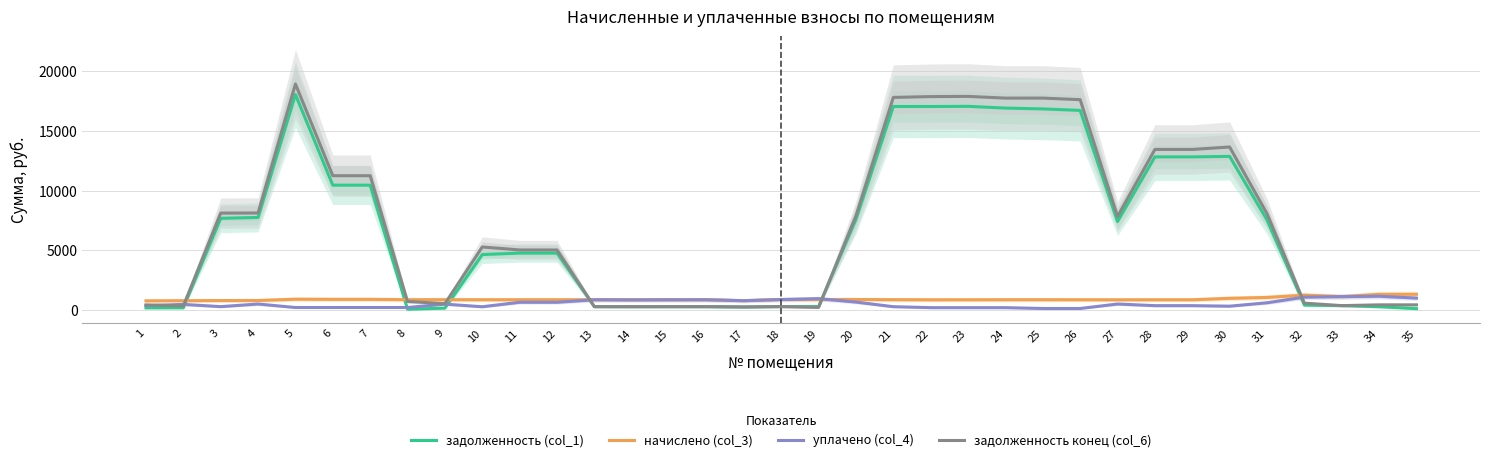

What is the approximate value of задолженность (col_1) at 3?

7691.9